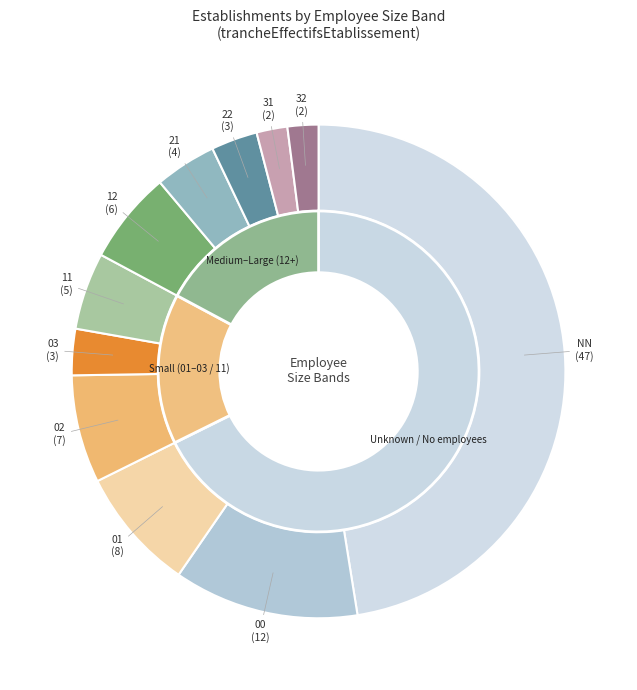

The 22 slice represents 1% of the pie. True or false?

False